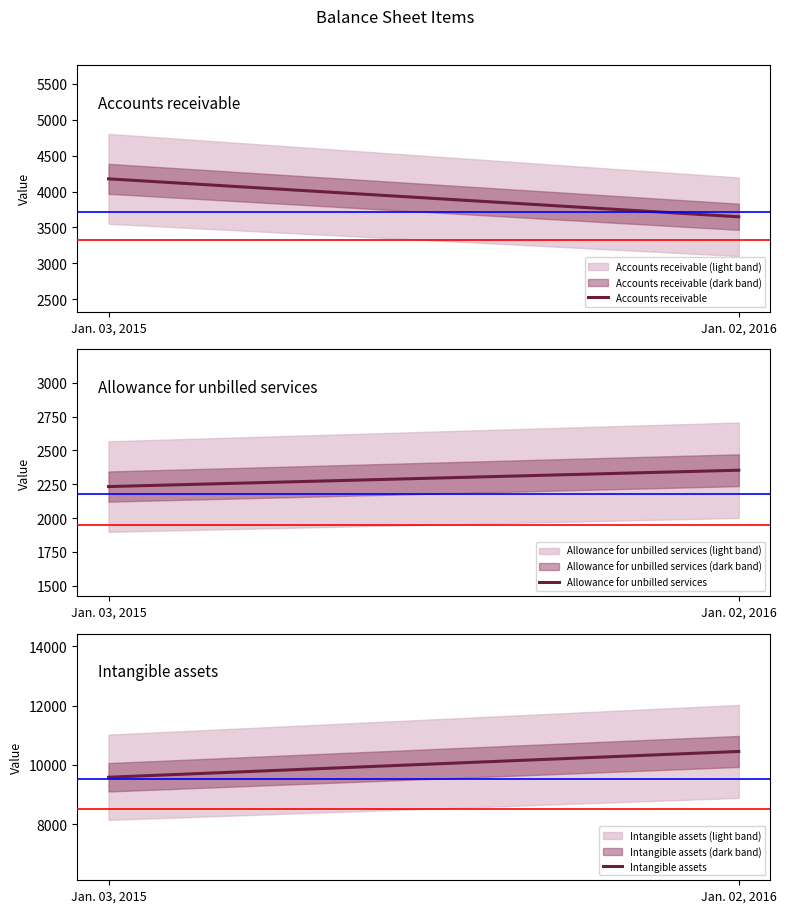

What is the lowest value of the Accounts receivable series?

3648.0